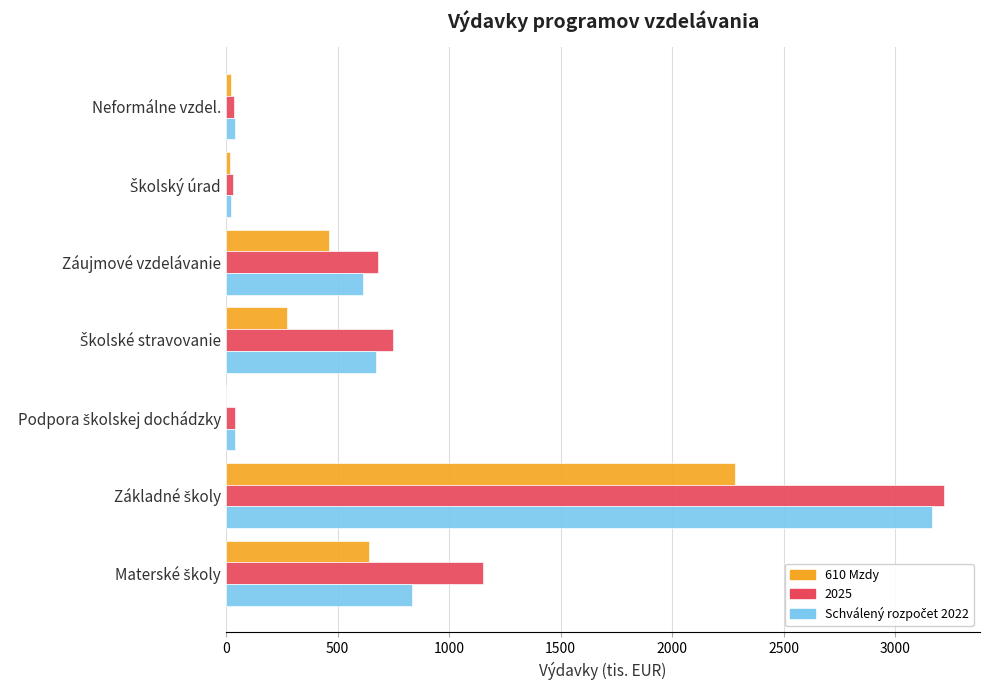

Count the number of categories in the chart.

7